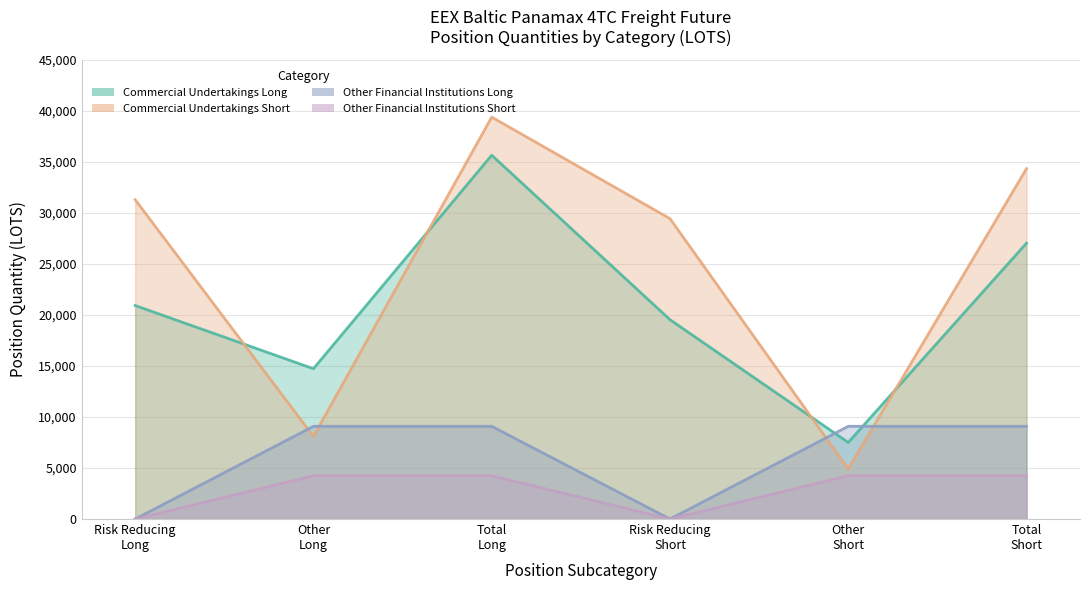

Where is Other Financial Institutions Short nearest to the value 2120?

Risk Reducing
Long